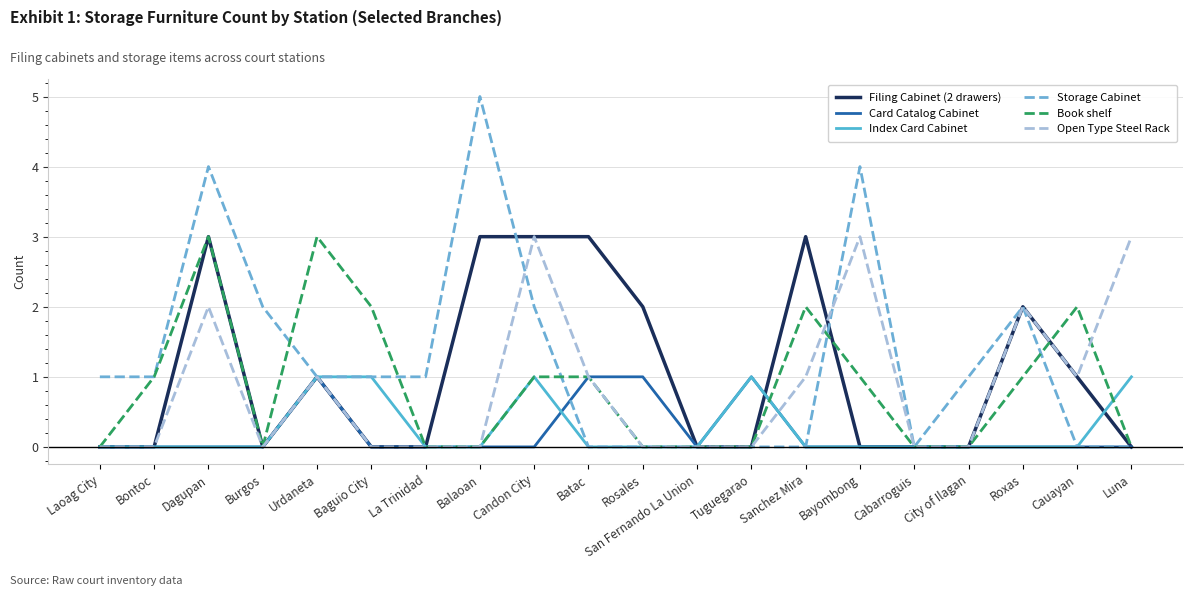

Which series changed the most between La Trinidad and Cabarroguis?

Storage Cabinet